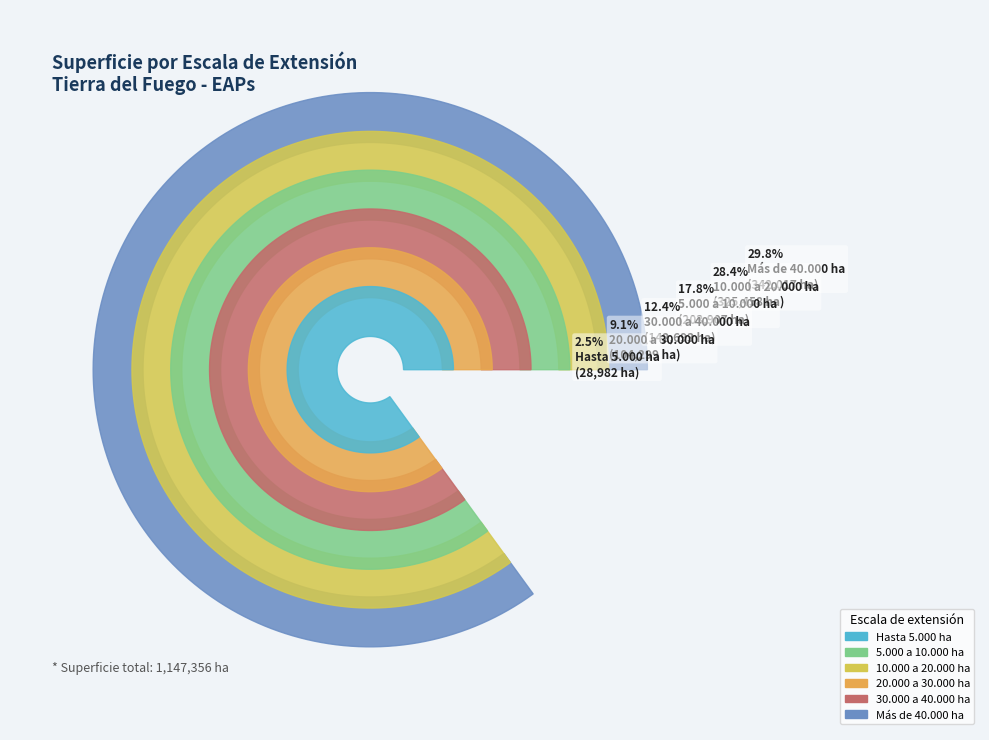

True or false: Hasta 5.000 ha accounts for 12% of the total.

False